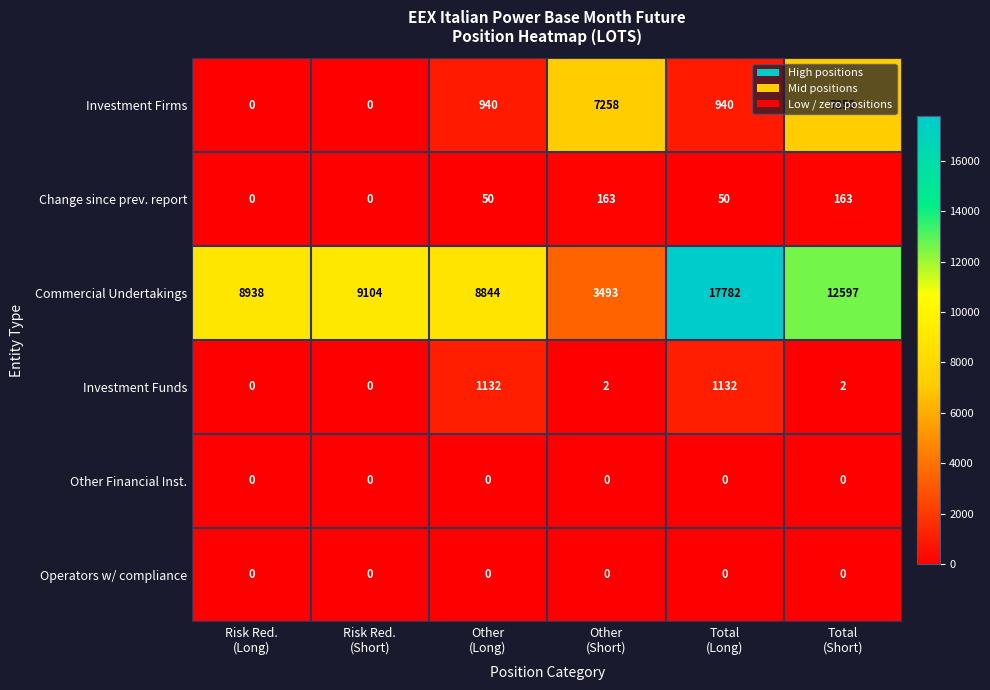

Which series changed the most between Other
(Long) and Total
(Long)?

Commercial Undertakings